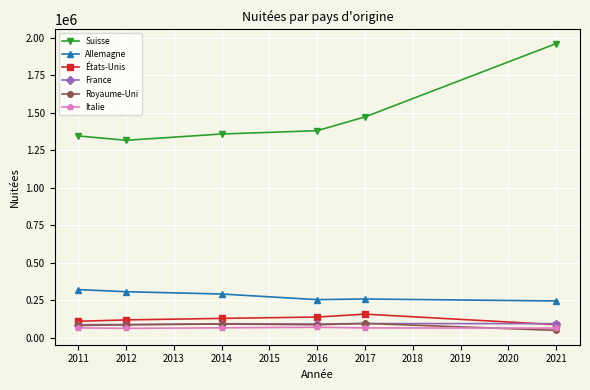

What is the value of the Allemagne point at the 1st from the left?

321335